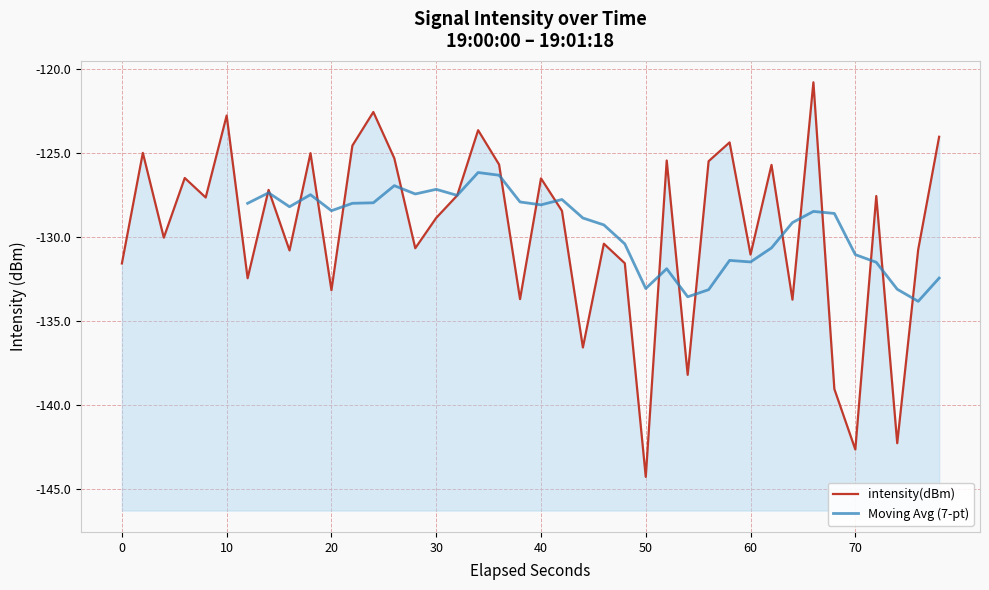

Reading right to left, extract all data points from this chart.

-124.1	-130.8	-142.3	-127.6	-142.6	-139.0	-120.8	-133.7	-125.7	-131.1	-124.4	-125.5	-138.2	-125.5	-144.3	-131.6	-130.4	-136.6	-128.5	-126.5	-133.7	-125.7	-123.7	-127.5	-128.9	-130.7	-125.3	-122.6	-124.6	-133.2	-125.0	-130.8	-127.2	-132.5	-122.8	-127.7	-126.5	-130.0	-125.0	-131.6